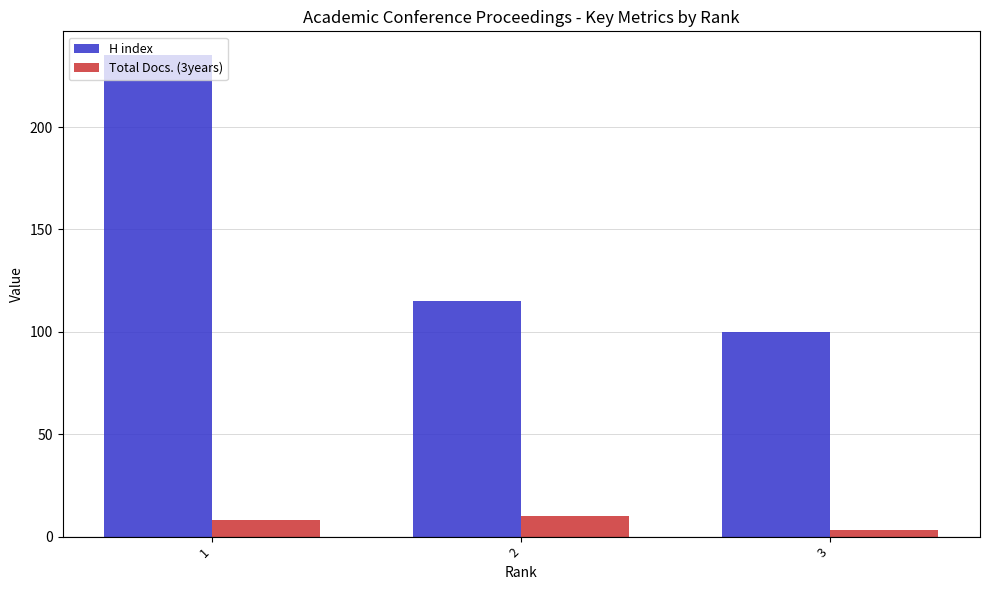

How many H index values are between 100 and 235?

3